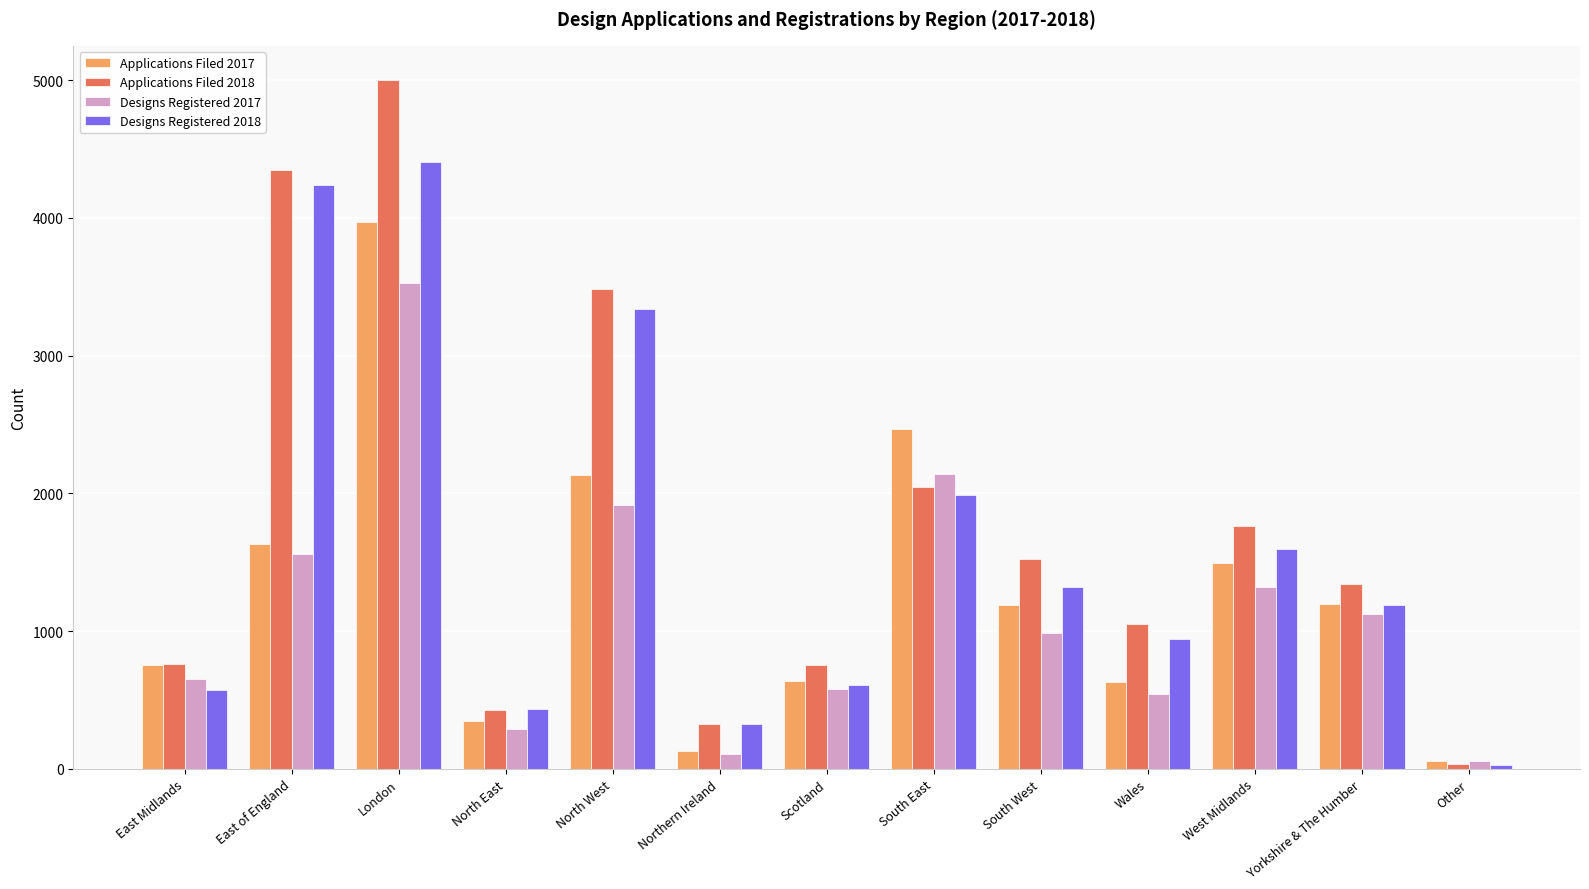

What is the sum of the Designs Registered 2018 values at Wales and Other?

965